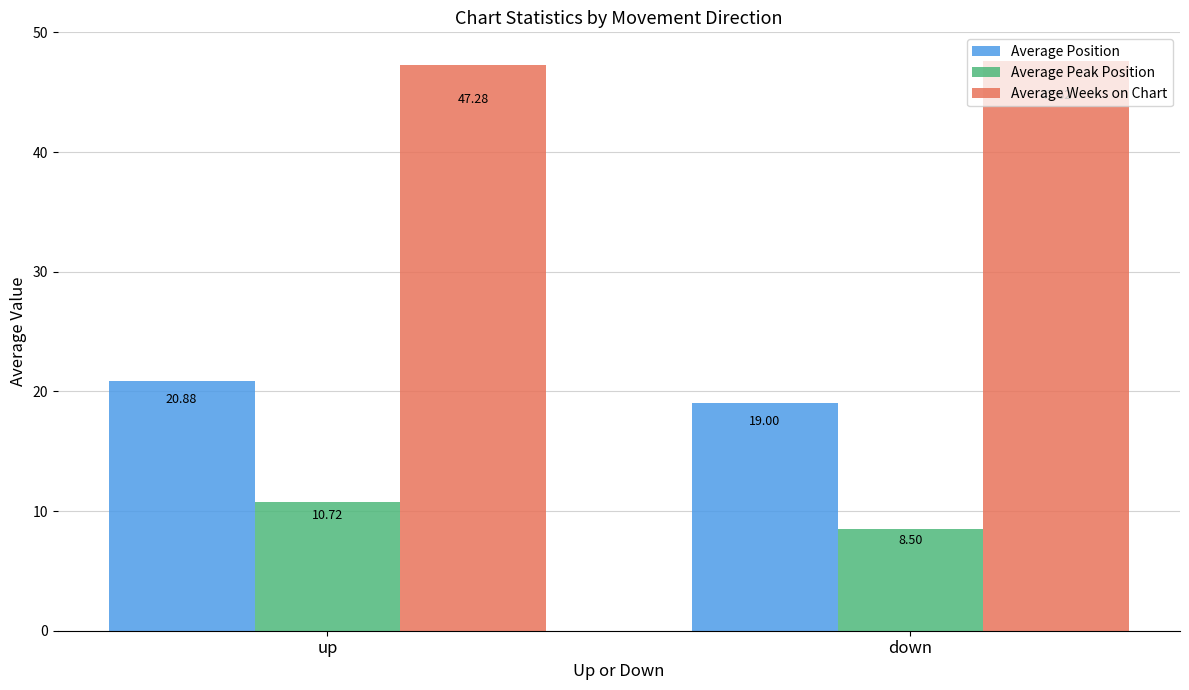

Which series changed the most between up and down?

Average Peak Position